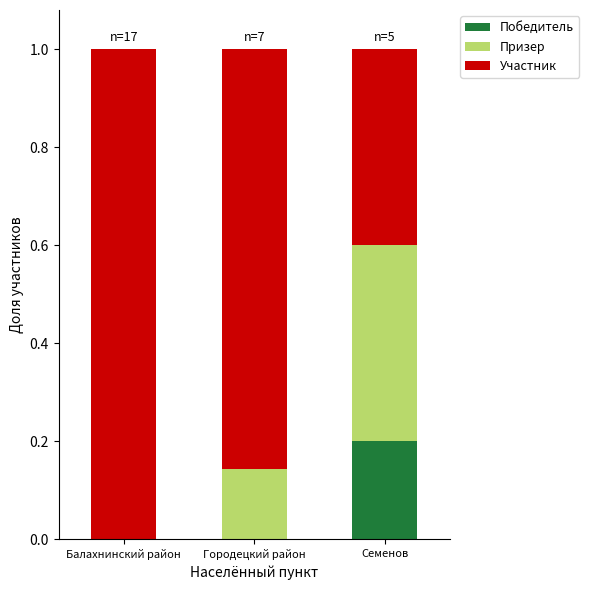

What is the total value across all series at Городецкий район?

1.0